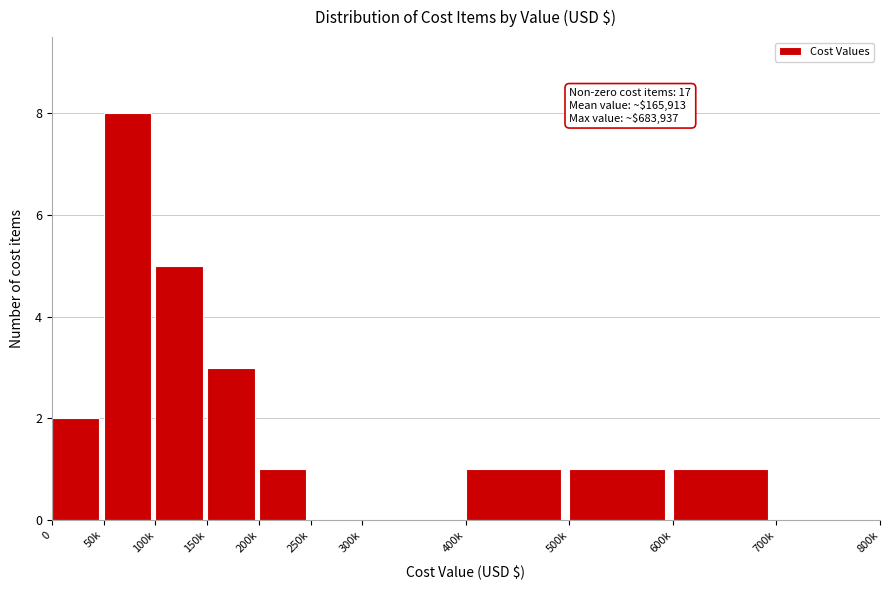

Reading left to right, what are all the values shown in this chart?

0=2	50k=8	100k=5	150k=3	200k=1	250k=0	300k=0	400k=1	500k=1	600k=1	700k=0